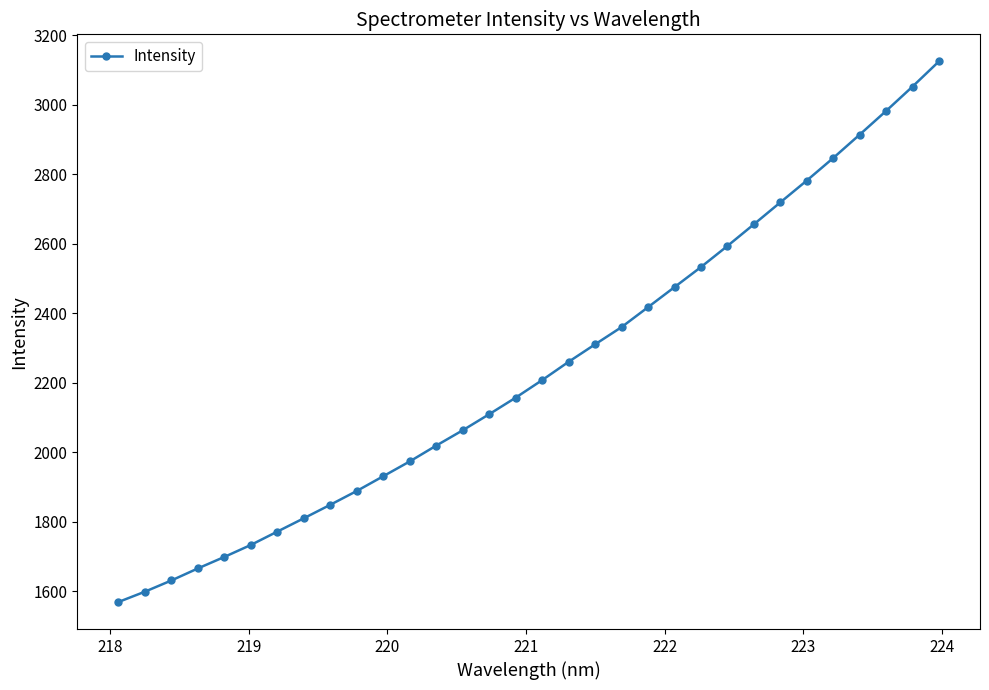

What is the average value?

2241.0